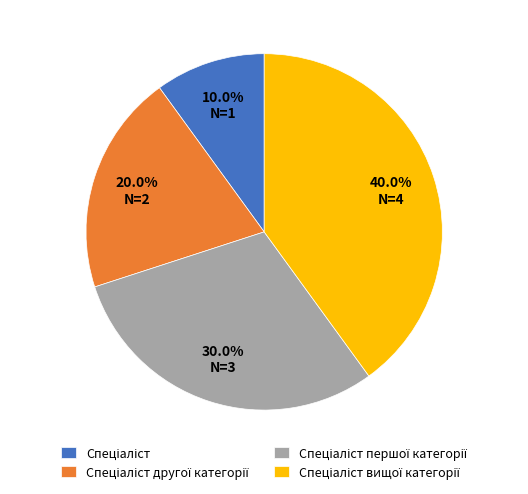

Does any single category account for the majority?

No